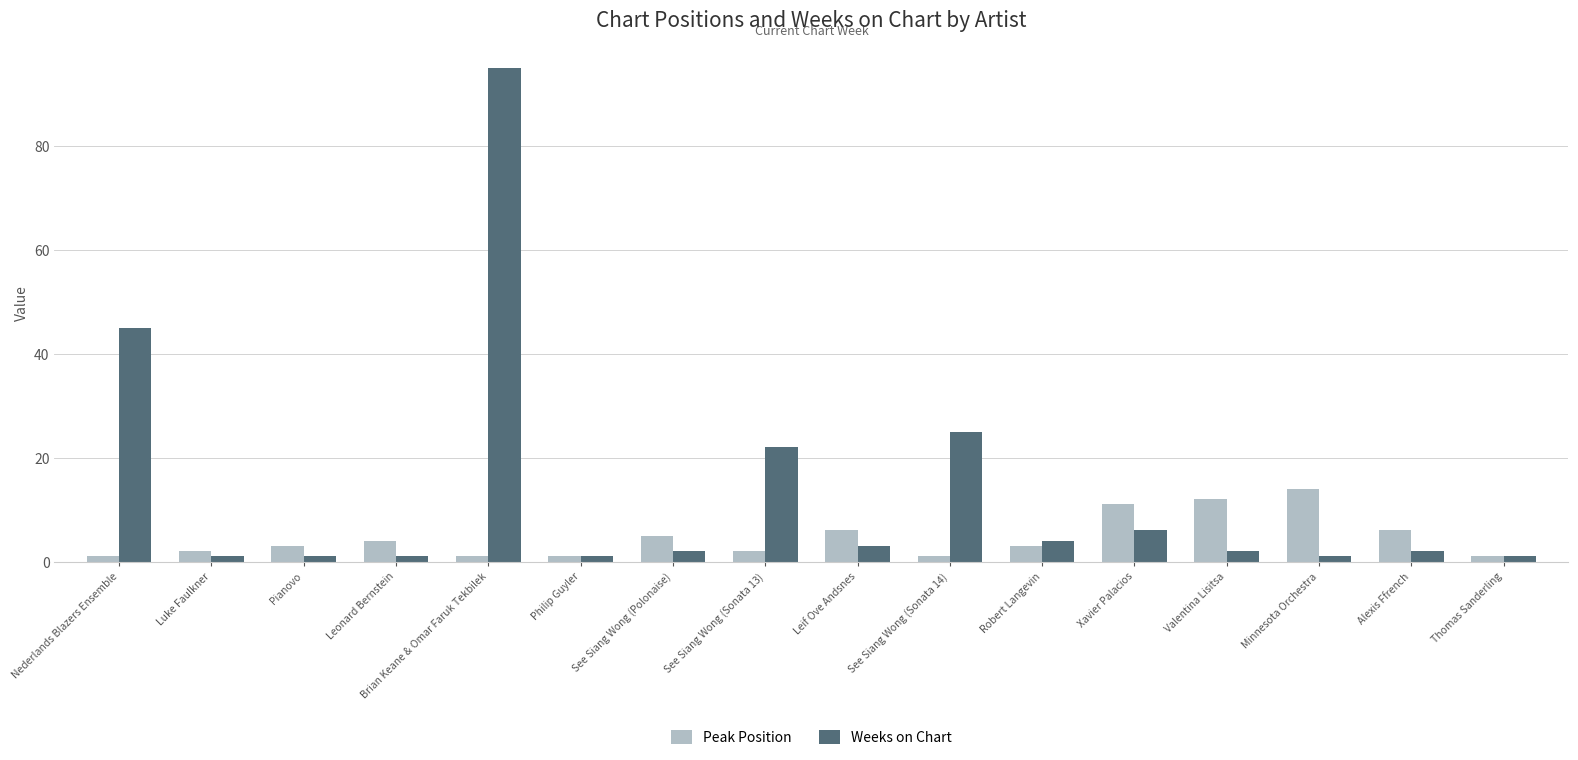

What is the difference between the Weeks on Chart values at Pianovo and See Siang Wong (Sonata 13)?

21